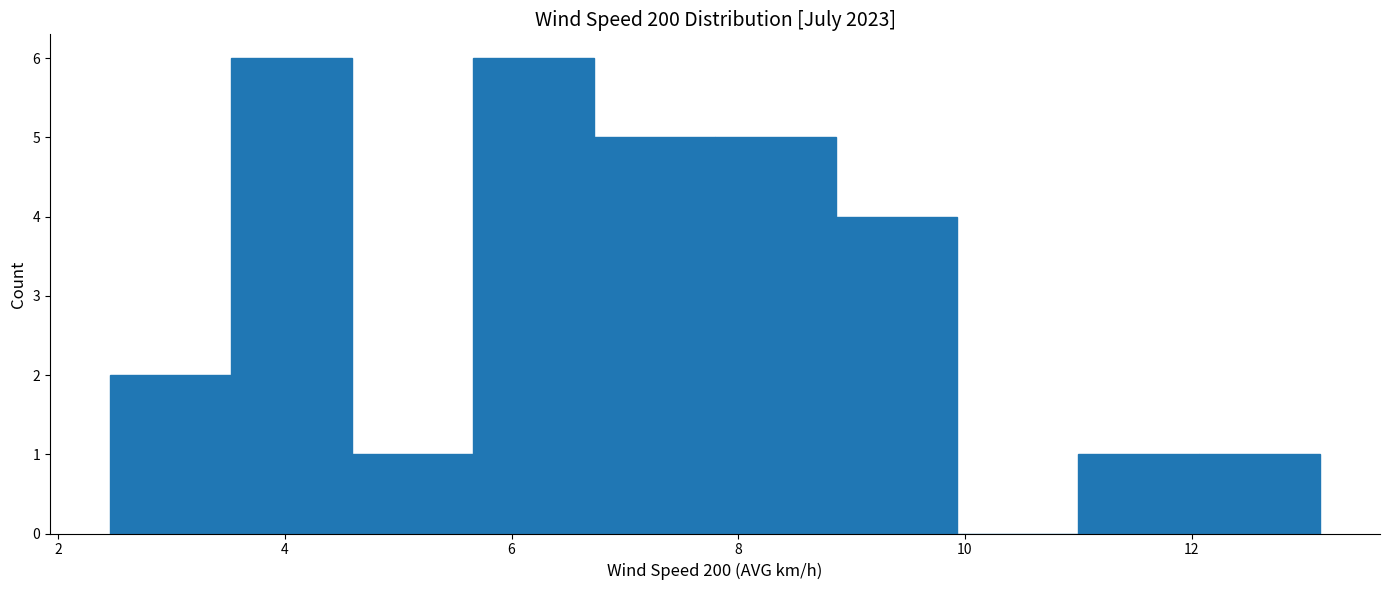

Reading left to right, list every bar in this chart as the range it spans on the x-axis followed by its height. Neither the bar edges nor the heights are printed on the chart, so give them approximately, as read against the axes.

2.4 to 3.6: 2
3.6 to 4.6: 6
4.6 to 5.6: 1
5.6 to 6.8: 6
6.8 to 7.8: 5
7.8 to 8.8: 5
8.8 to 10.0: 4
10.0 to 11.0: 0
11.0 to 12.0: 1
12.0 to 13.2: 1